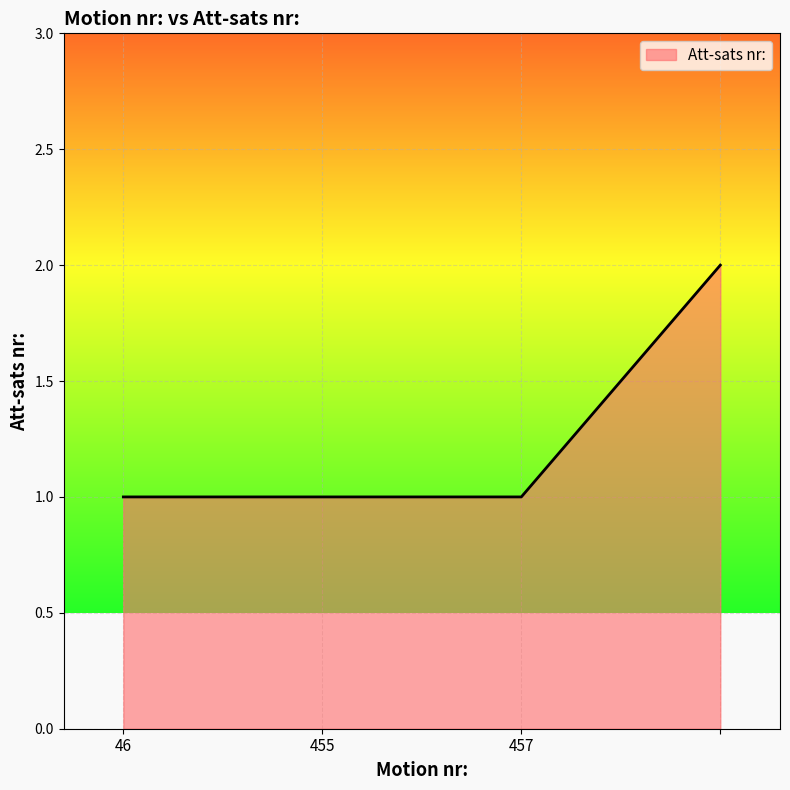

True or false: the data has more than 2 interior local peaks.

False